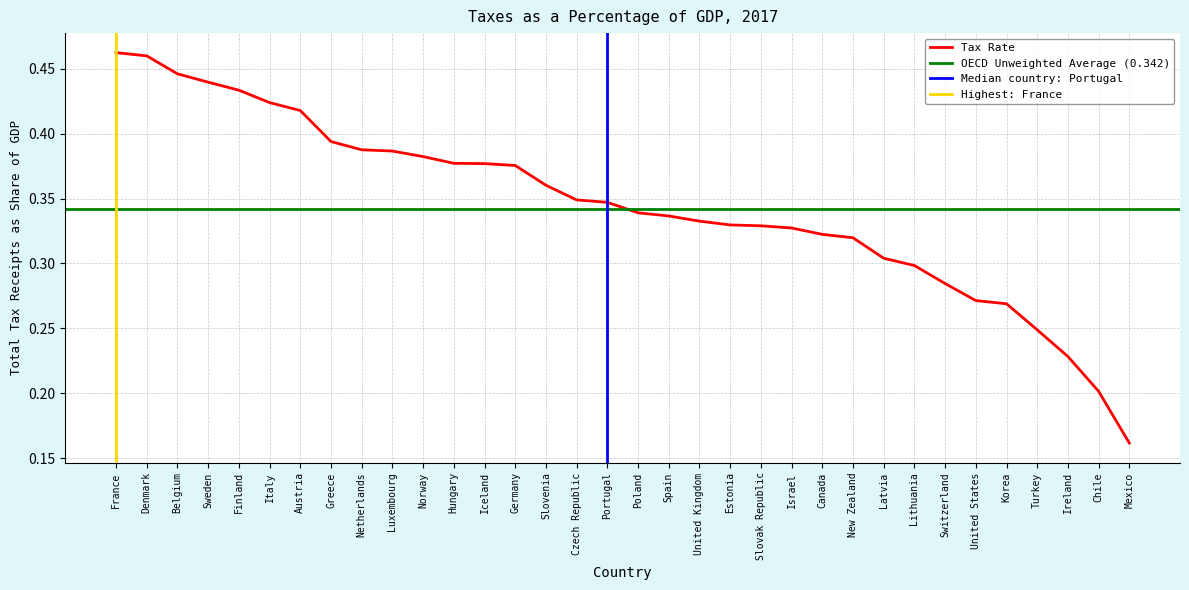

Is this an area chart (filled region under the line)?

No